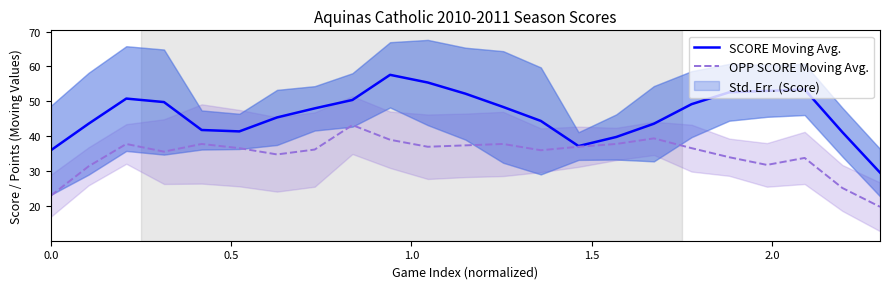

What is the minimum value for OPP SCORE Moving Avg.?

19.8